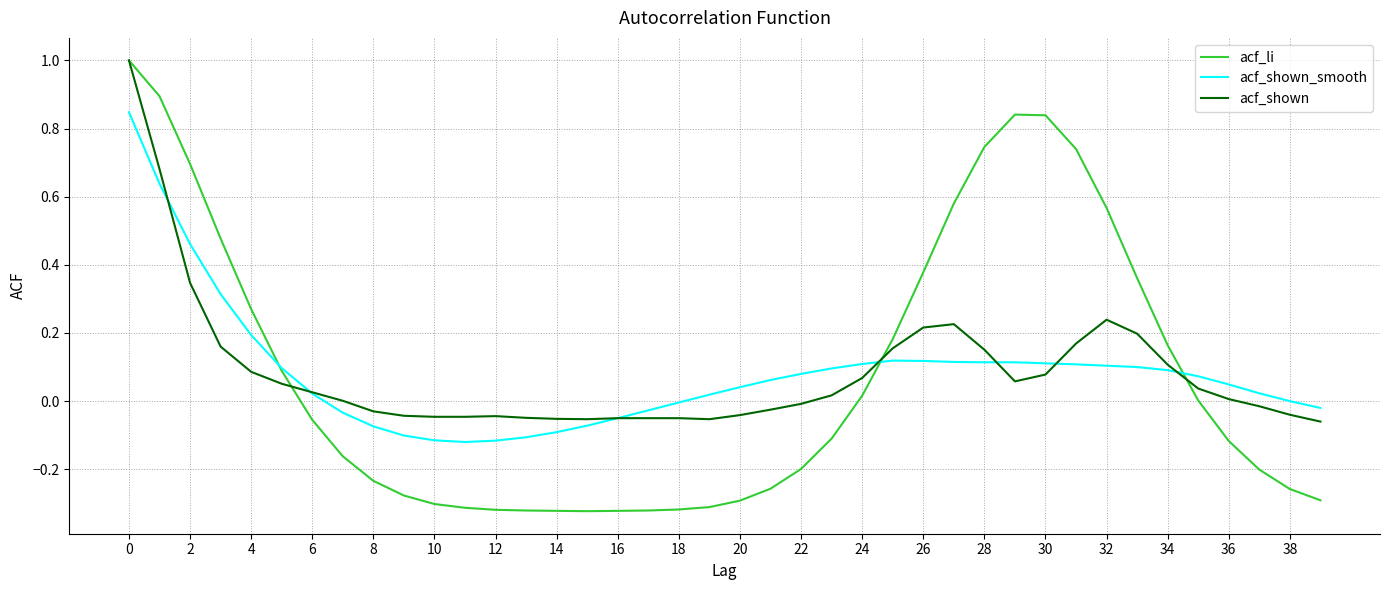

What is the greatest value displayed?

1.0